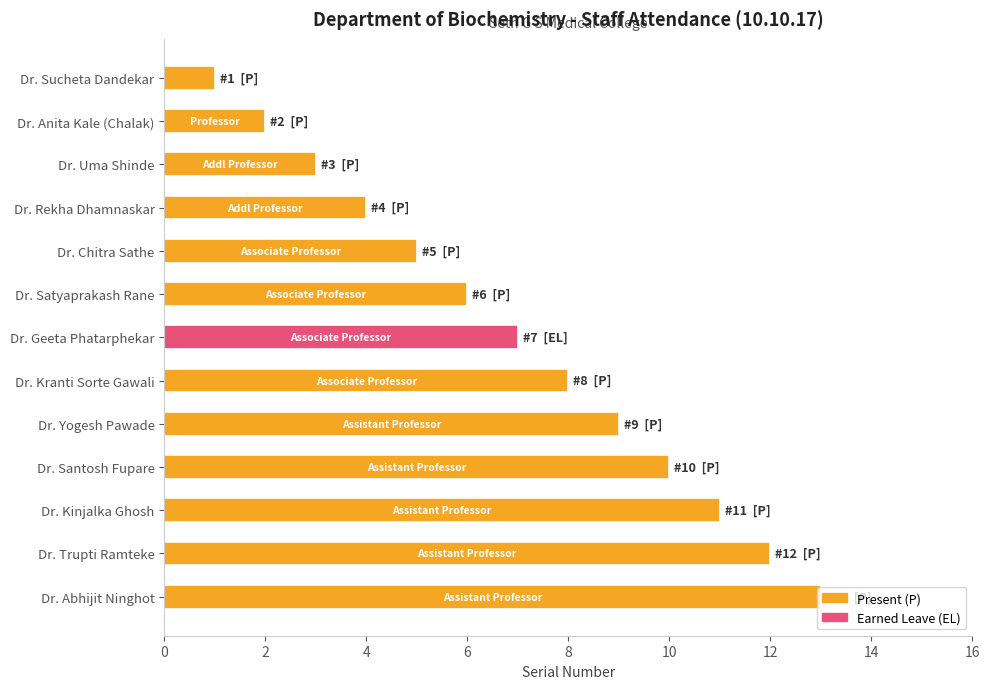

Approximately how many times larger is the value at Dr. Kranti Sorte Gawali compared to Dr. Geeta Phatarphekar?

1.1